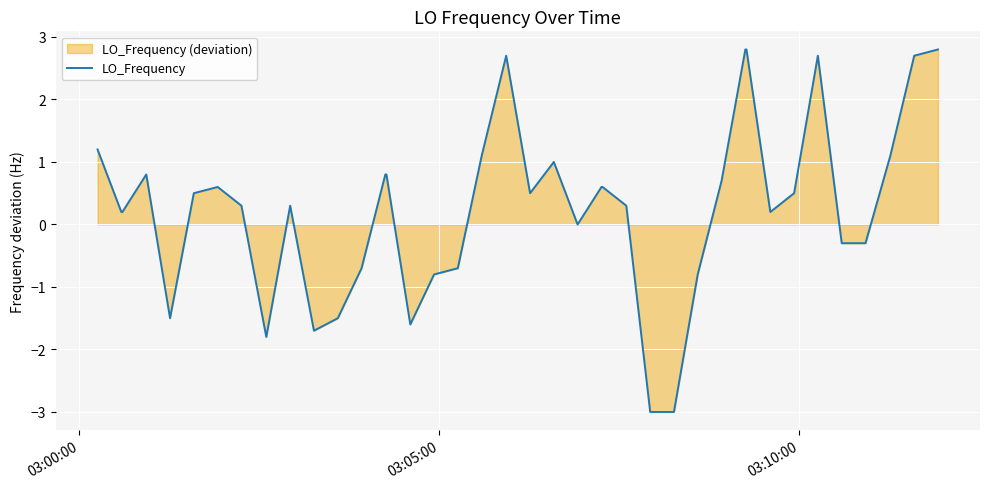

What is the difference between the maximum and minimum values?

5.8